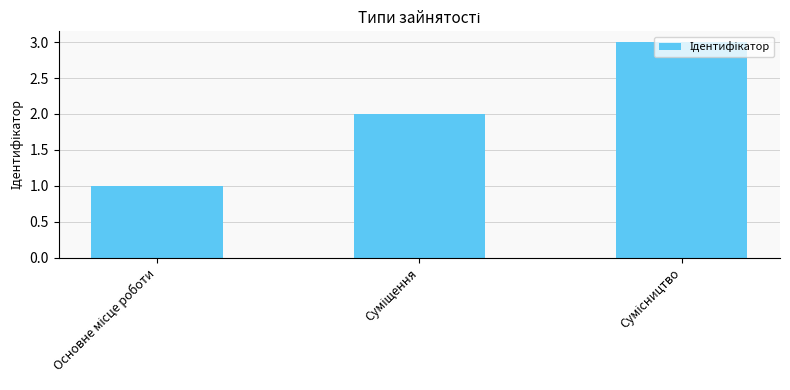

Does the chart contain any negative values?

No